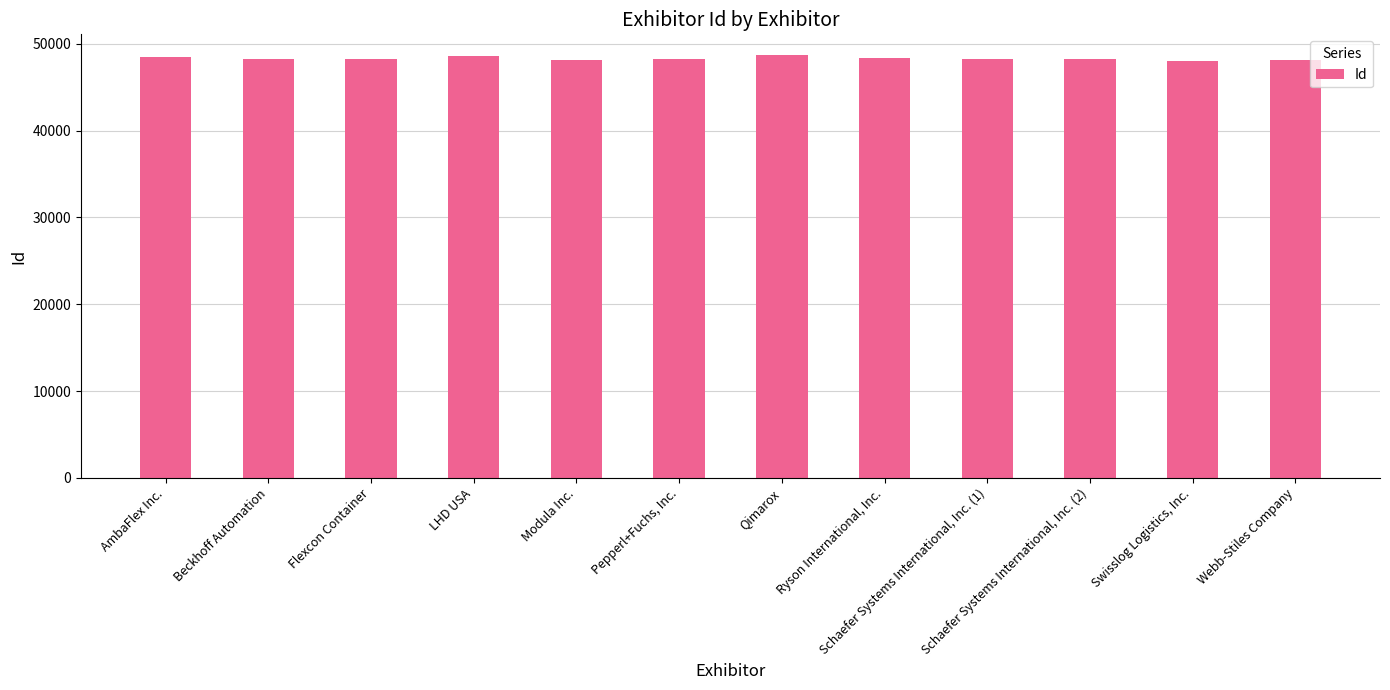

What is the minimum value shown in the chart?

48075